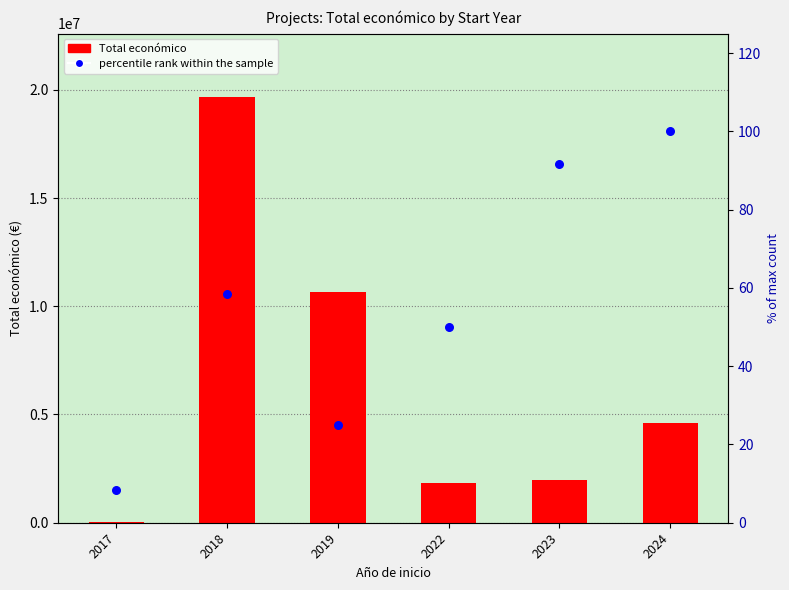

What is the total value across all series at 2023?

1985829.7